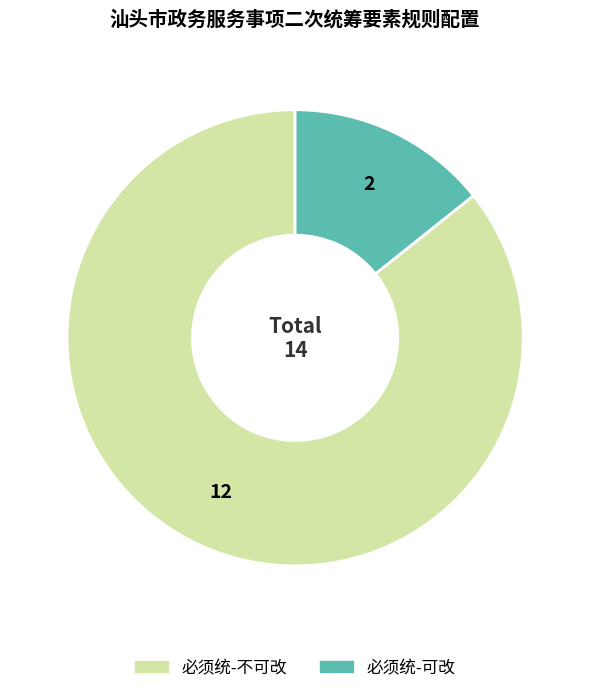

The 必须统-可改 slice represents 19% of the pie. True or false?

False